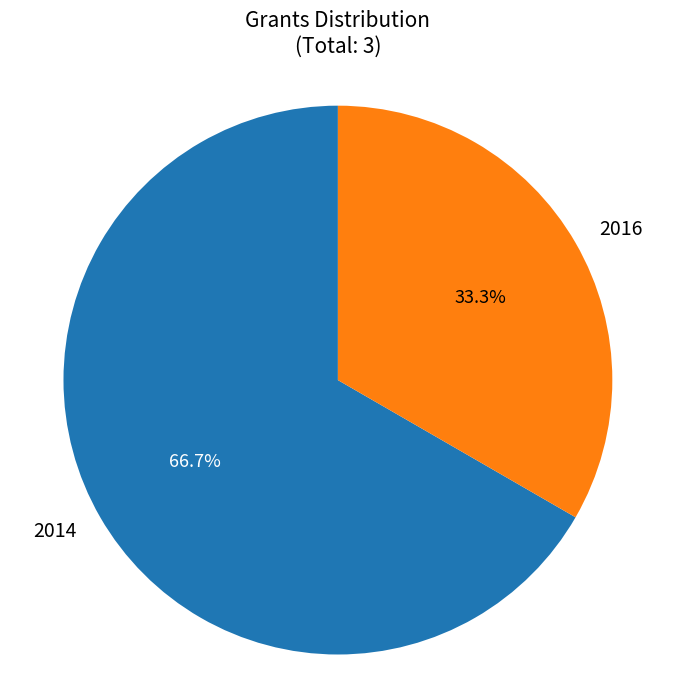

True or false: 2016 accounts for 33% of the total.

True